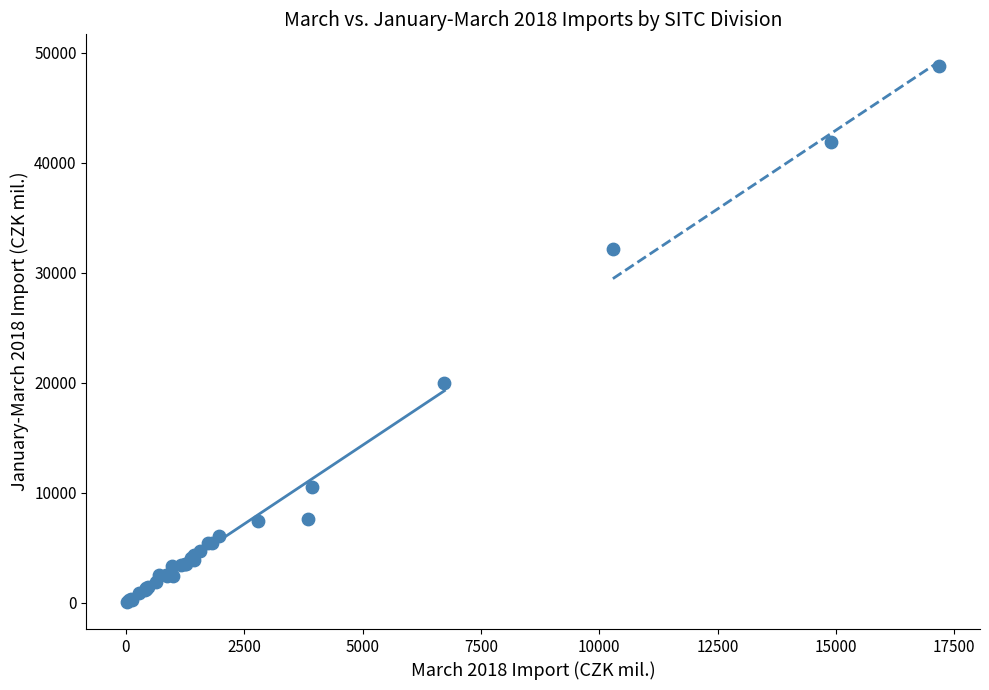

What Y value in the scatter plot is closest to 24420?

19944